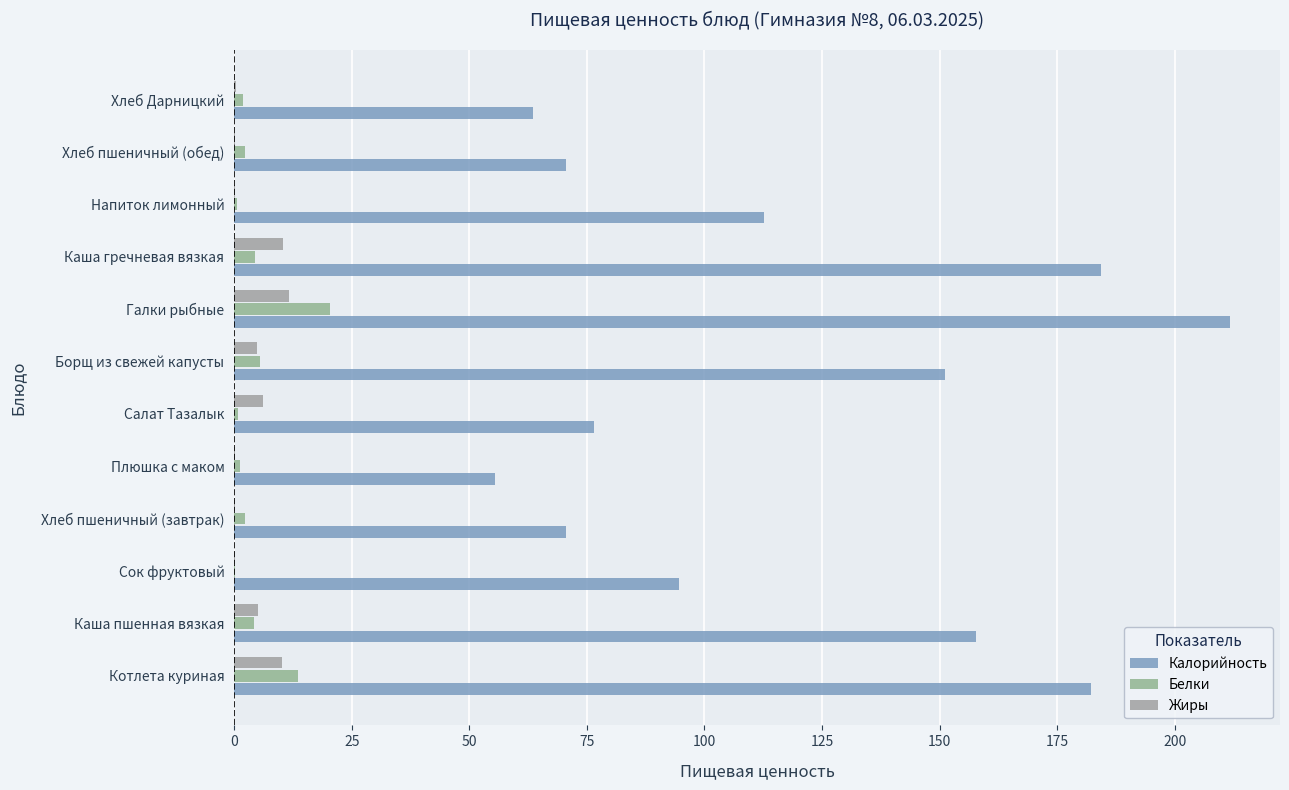

Which series has the largest total across all categories?

Калорийность